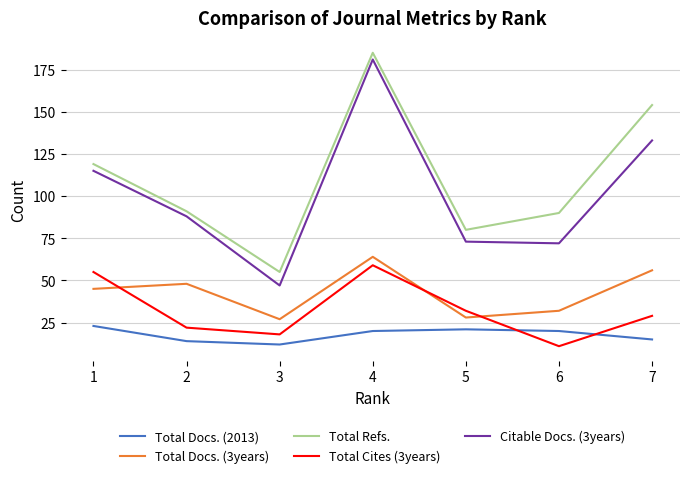

True or false: Citable Docs. (3years) and Total Docs. (2013) cross at least once.

False